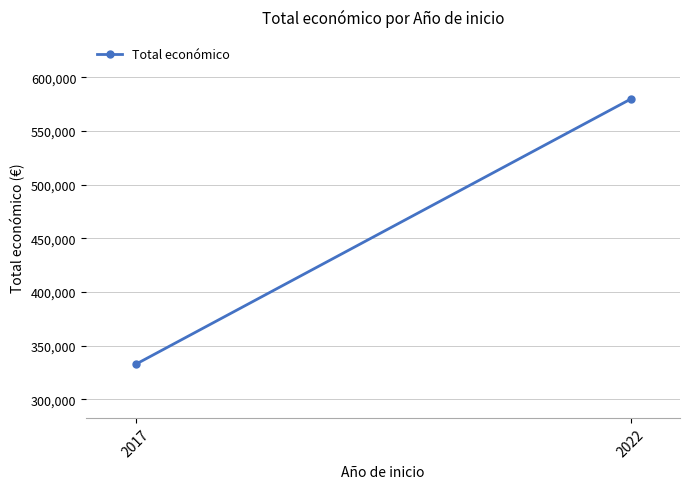

True or false: the data shows 332614 at 2017.

True